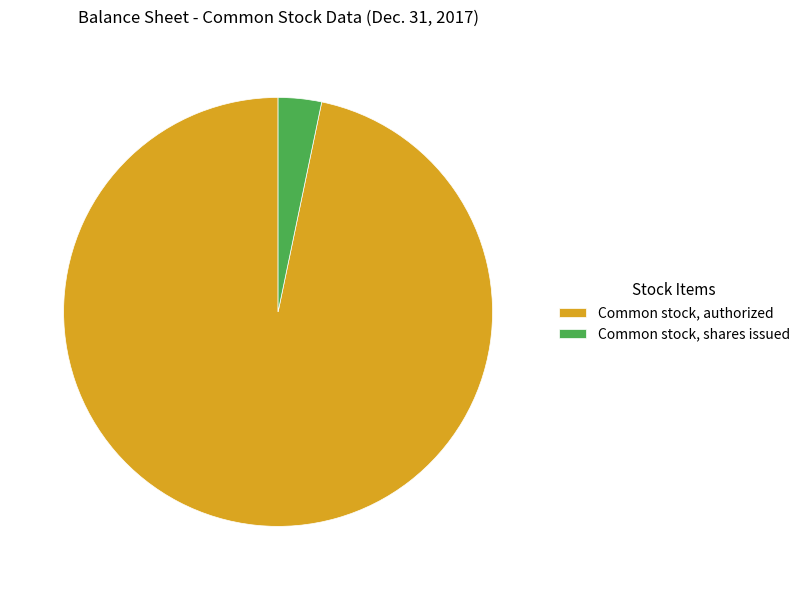

What is the largest slice in the pie chart?

Common stock, authorized